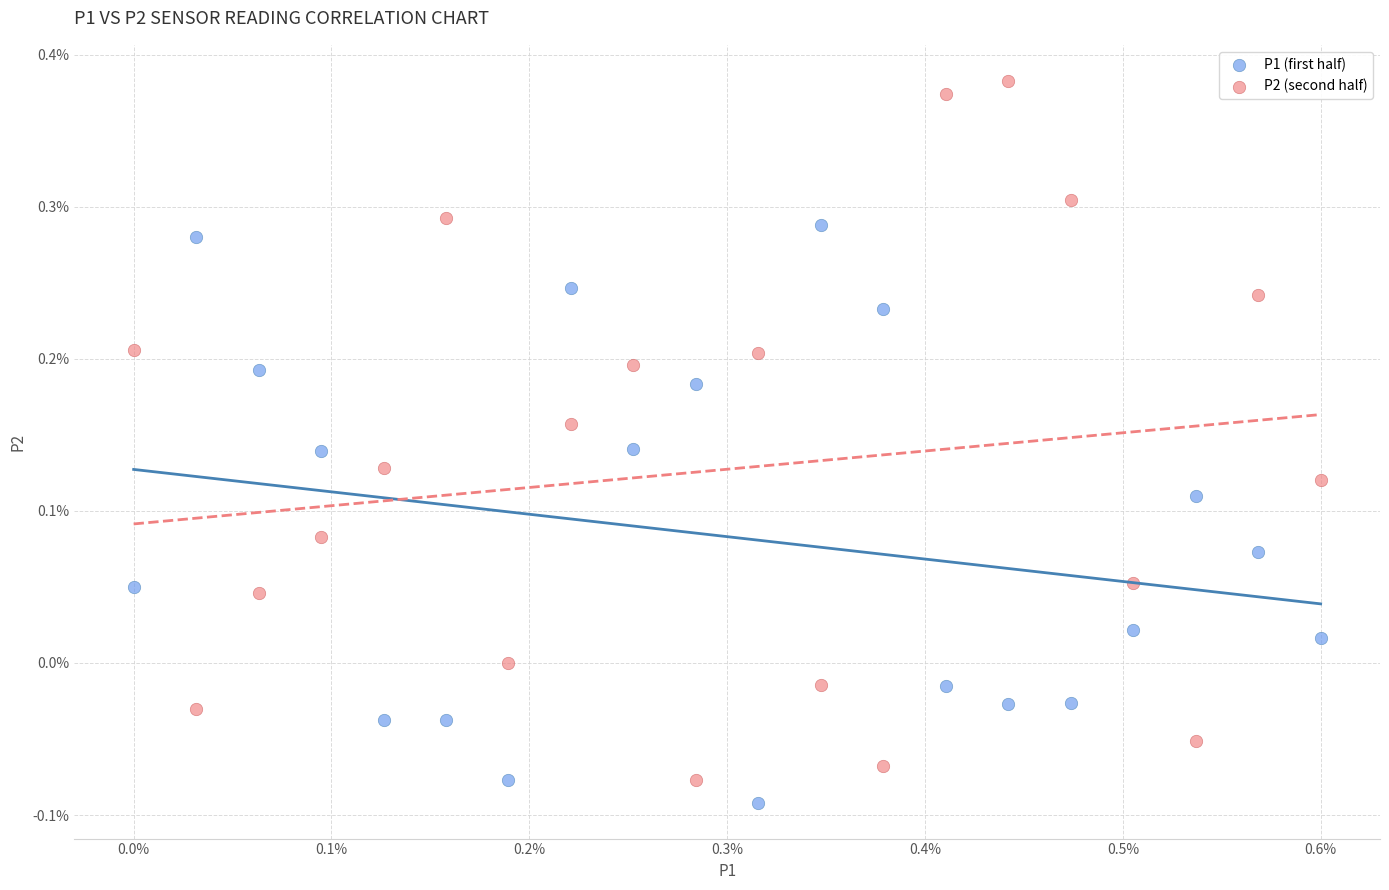

What are all the series names shown in the legend?

P1 (first half), P2 (second half)